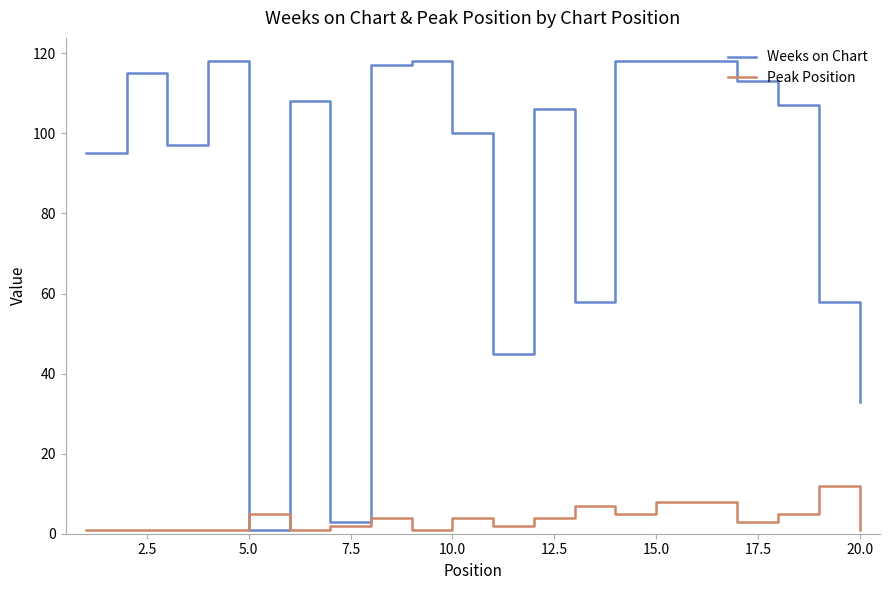

Which series has the largest range (max minus min)?

Weeks on Chart